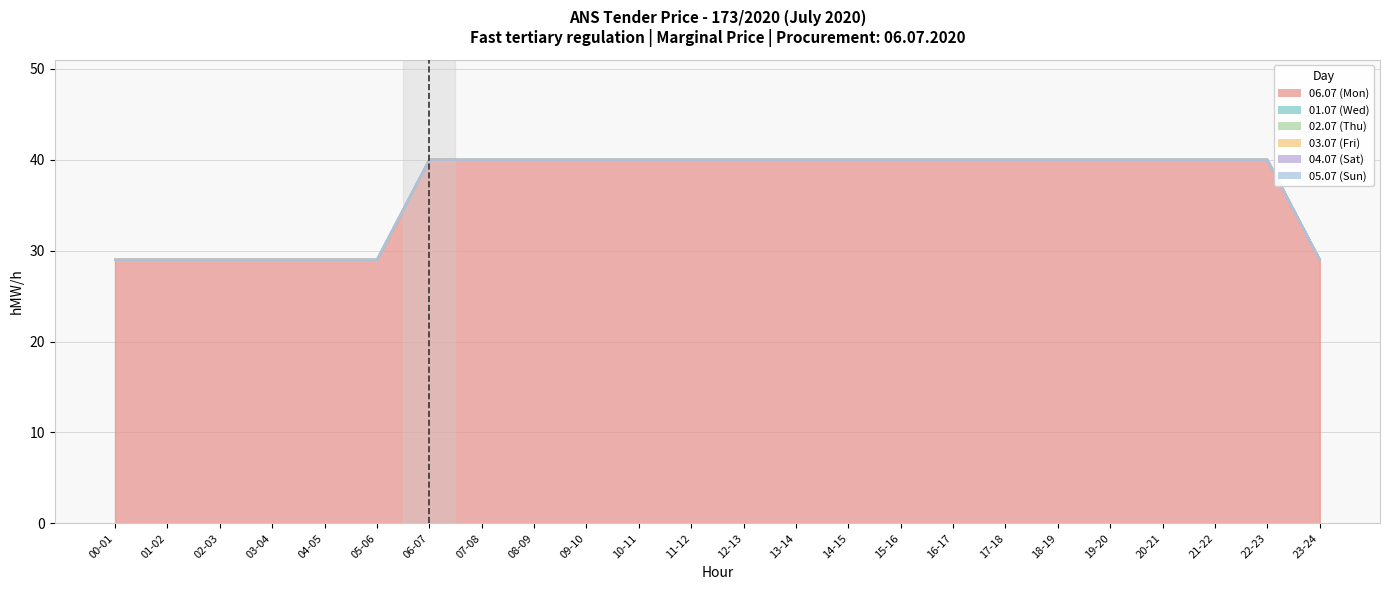

True or false: 02.07 (Thu) and 04.07 (Sat) intersect in this chart.

False